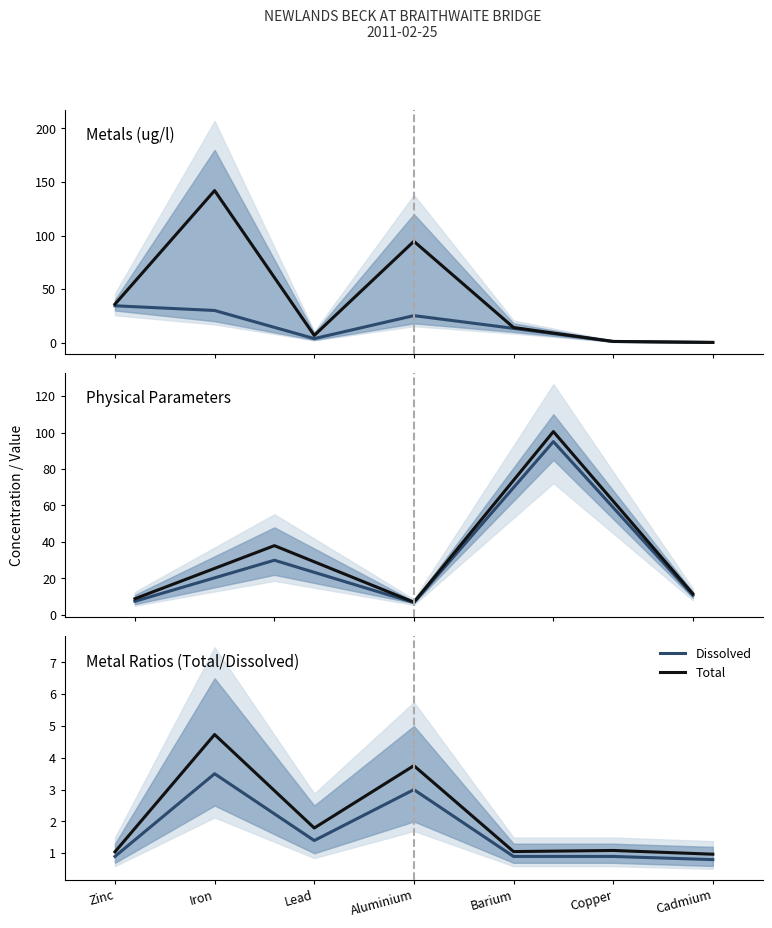

True or false: Dissolved and Total intersect in this chart.

False